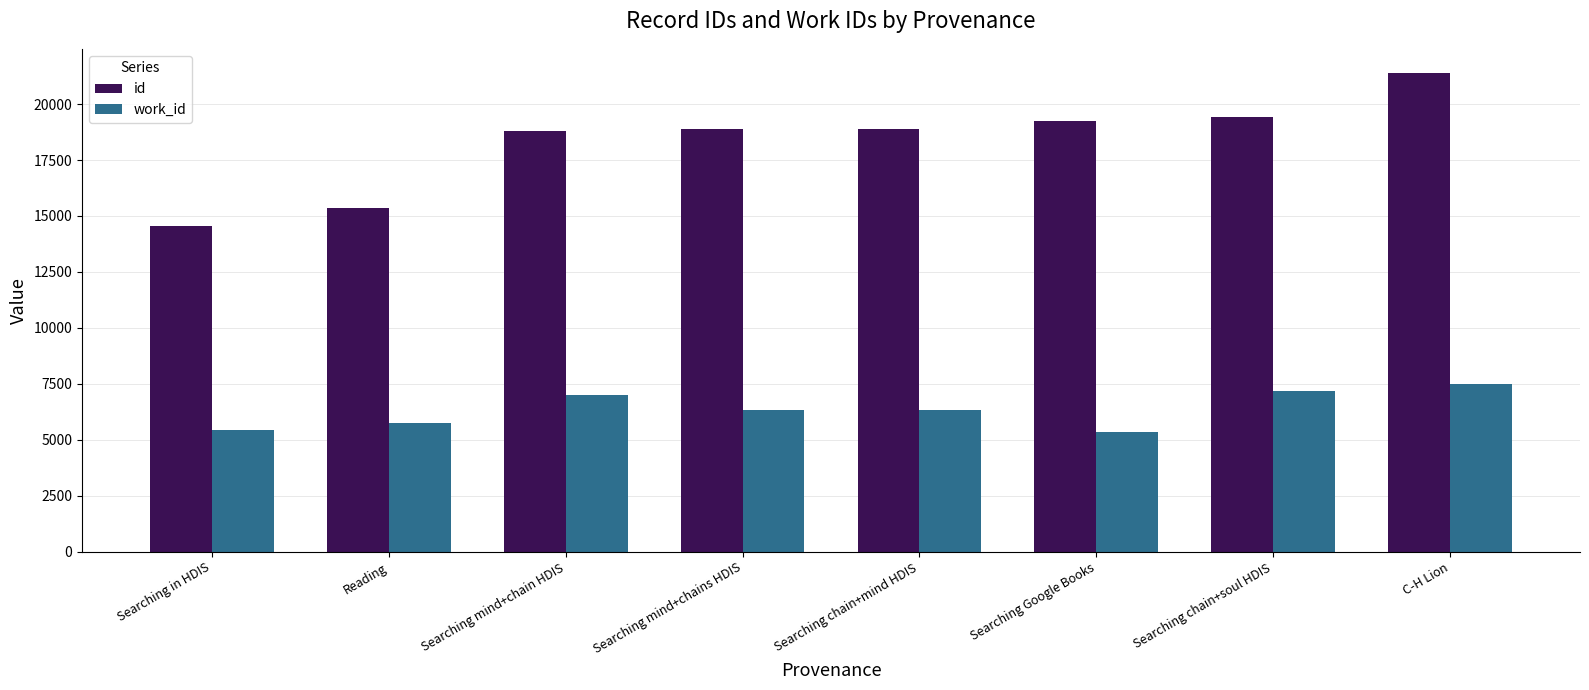

What is the approximate value of id at Reading?

15362